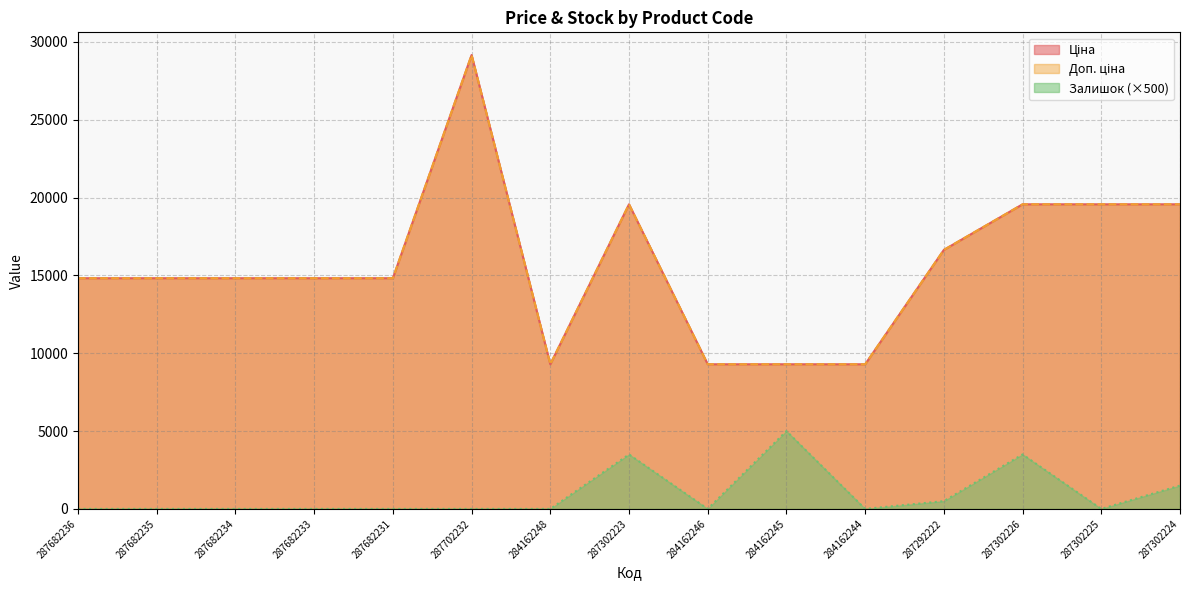

Reading left to right, list all the values displayed in this chart.

Ціна: 14817.6	14817.6	14817.6	14817.6	14817.6	29152.3	9290.5	19564.9	9290.5	9290.5	9290.5	16636.8	19564.9	19564.9	19564.9
Доп. ціна: 14817.6	14817.6	14817.6	14817.6	14817.6	29152.3	9290.5	19564.9	9290.5	9290.5	9290.5	16636.8	19564.9	19564.9	19564.9
Залишок: 0.0	0.0	0.0	0.0	0.0	0.0	0.0	3500.0	0.0	5000.0	0.0	500.0	3500.0	0.0	1500.0